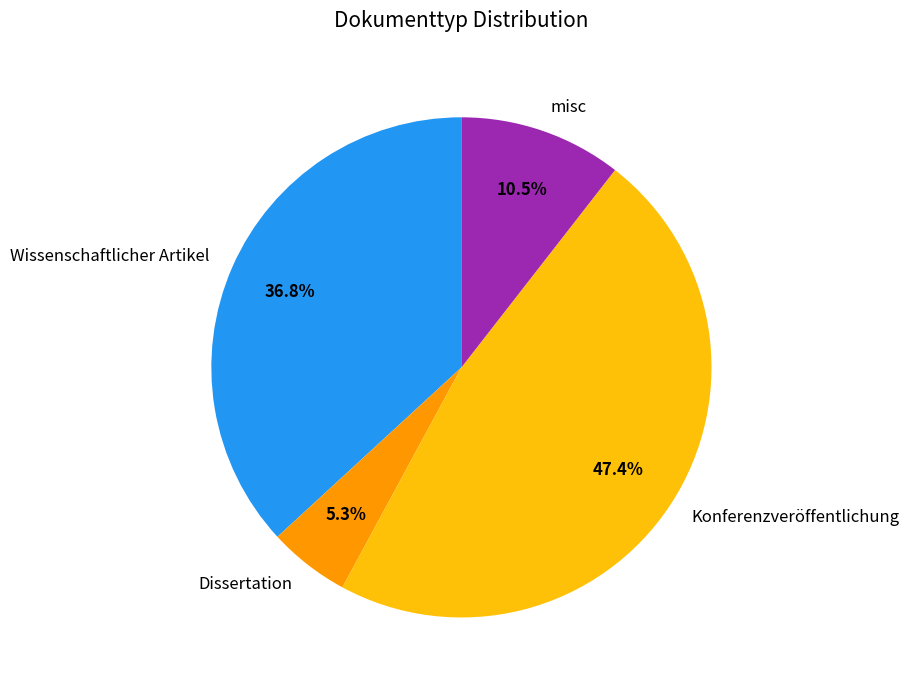

Is the sum of Dissertation and Wissenschaftlicher Artikel greater than half?

No